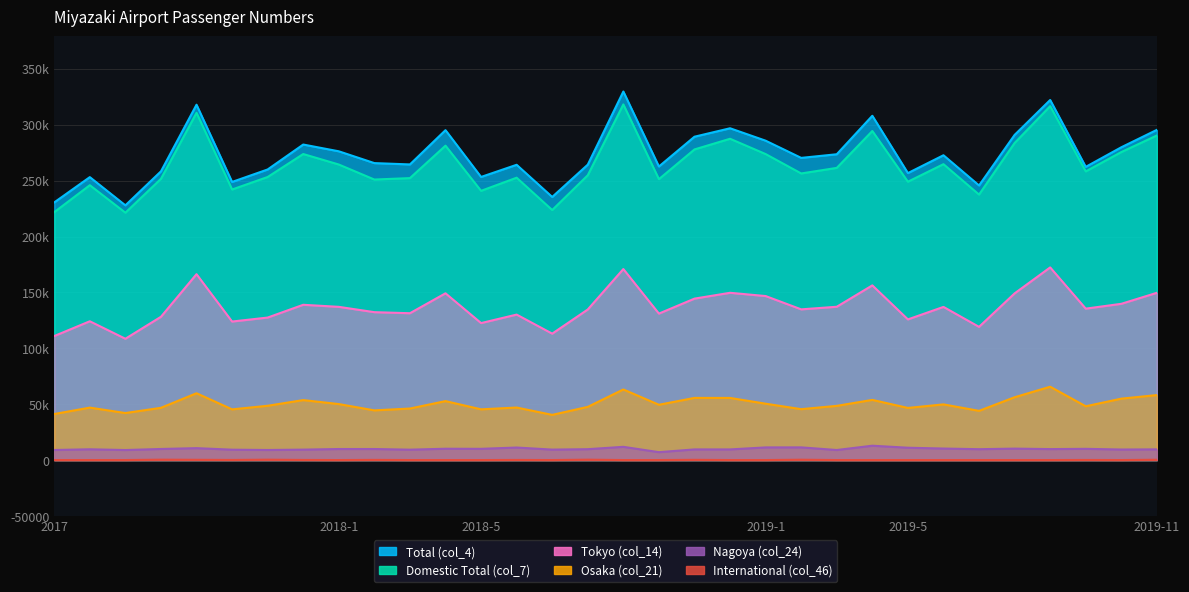

Where is Total (col_4) nearest to the value 278790?

2019-10